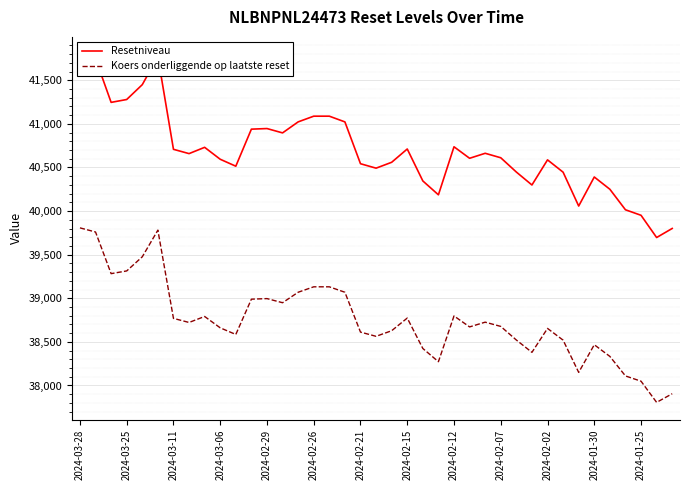

Count the number of categories in the chart.

39